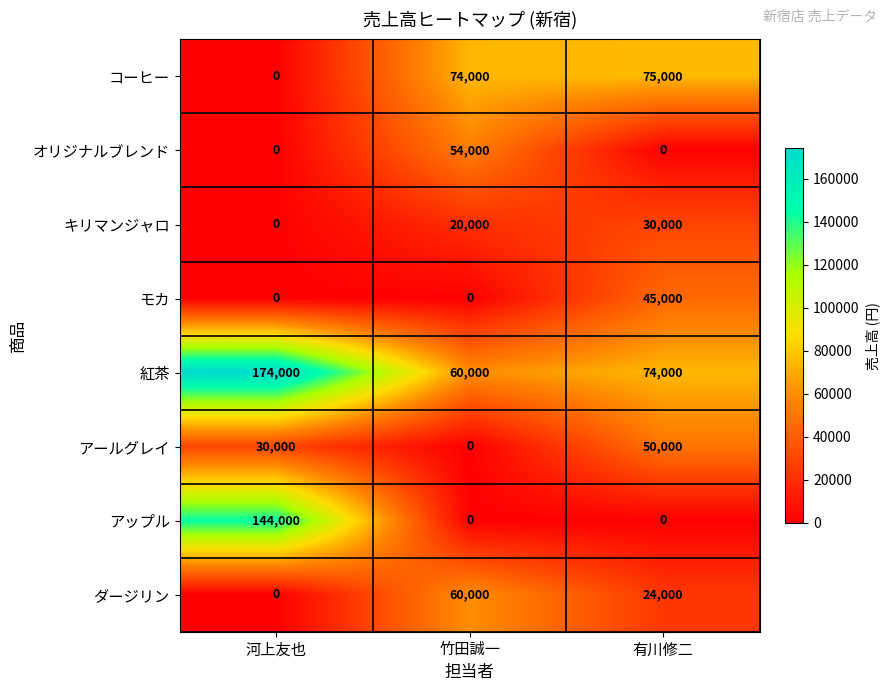

Is it true that ダージリン equals -30328 at 河上友也?

False